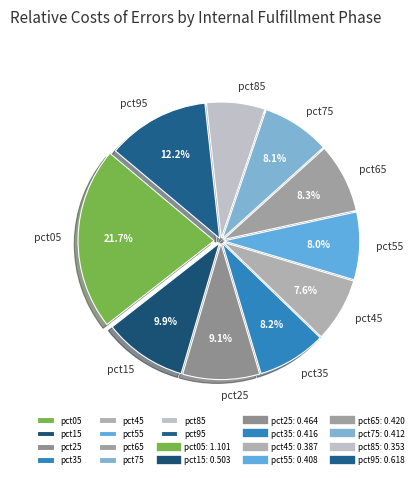

True or false: pct55 accounts for 14% of the total.

False